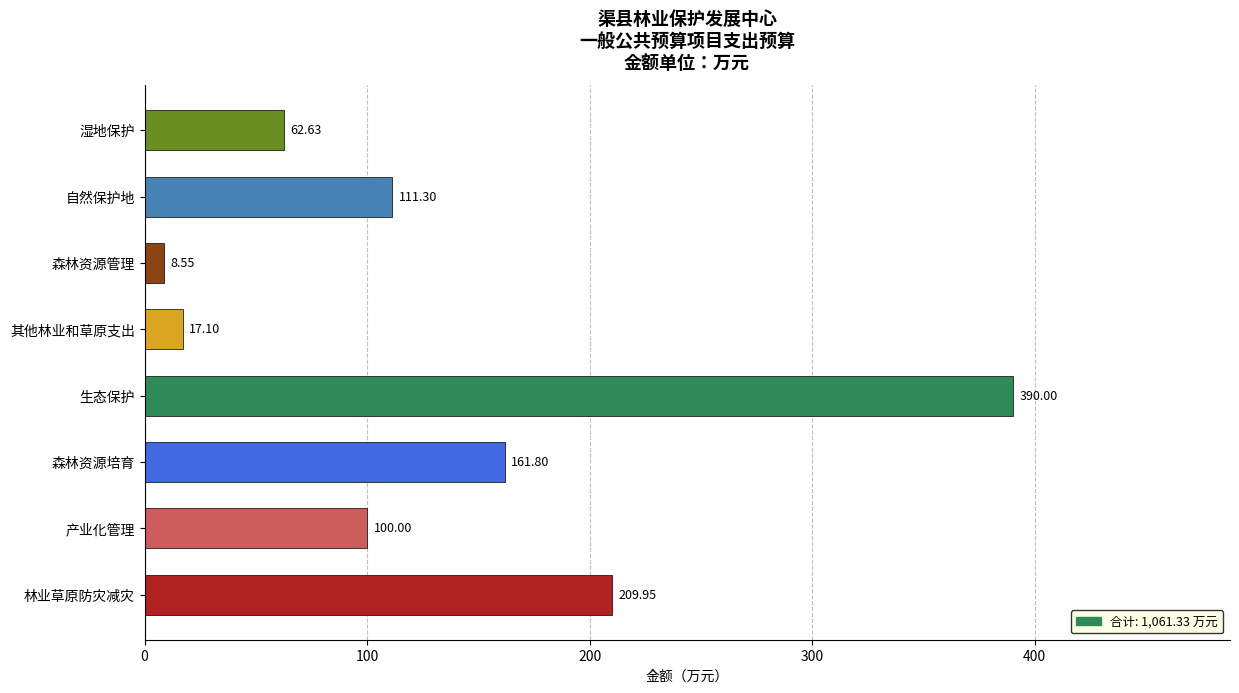

Which category has the lowest value across all series?

森林资源管理